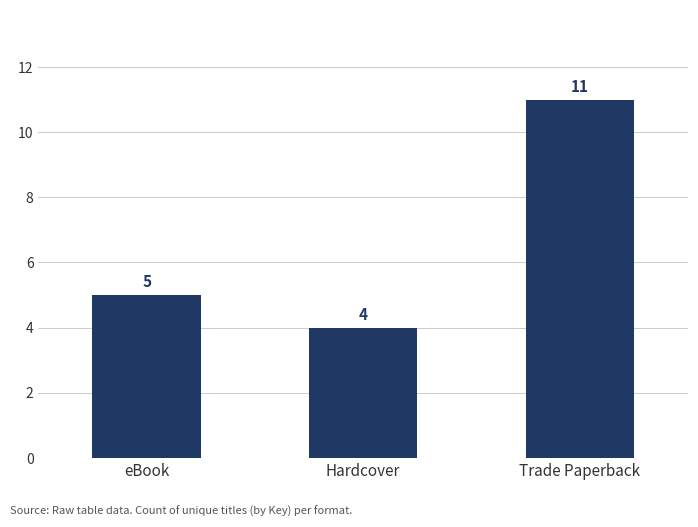

How many values are between 4 and 11?

3